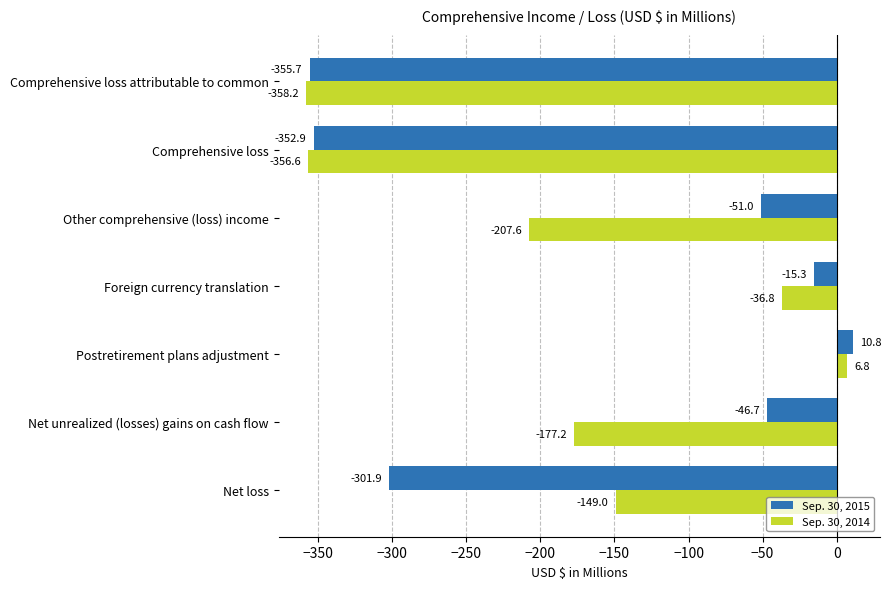

What is the greatest value displayed?

10.8